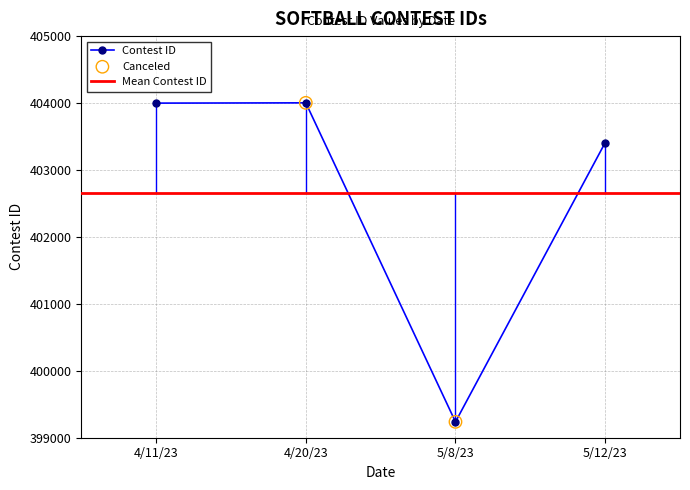

What is the ratio of the value at 5/12/23 to the value at 4/11/23?

1.0